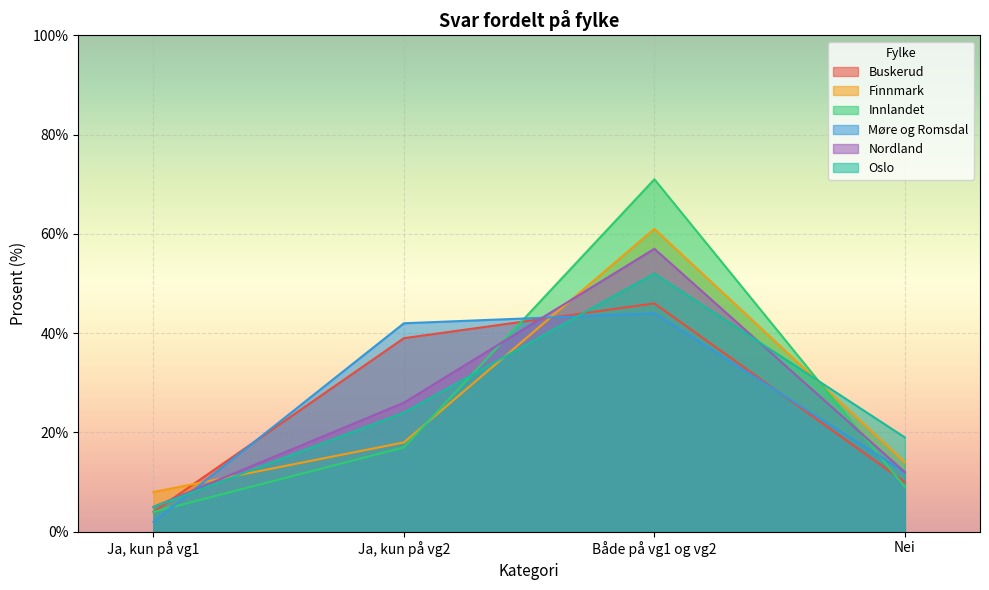

Rank the categories by Oslo value from highest to lowest.

Både på vg1 og vg2, Ja, kun på vg2, Nei, Ja, kun på vg1